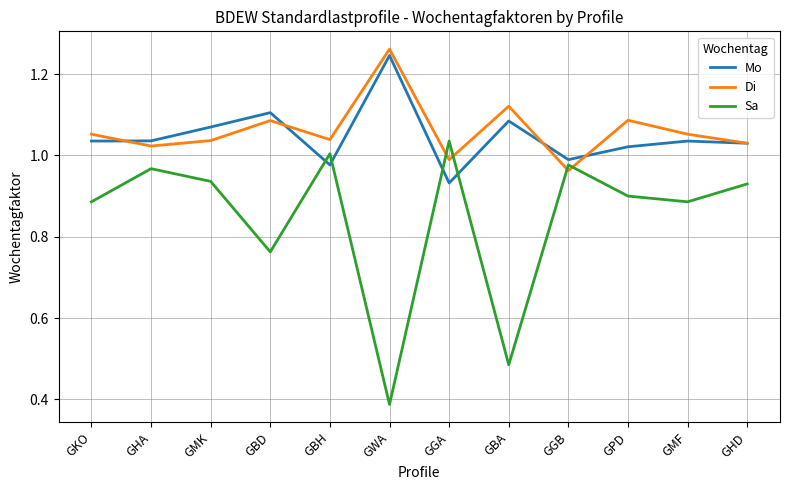

What is the total value across all series at GGB?

2.9